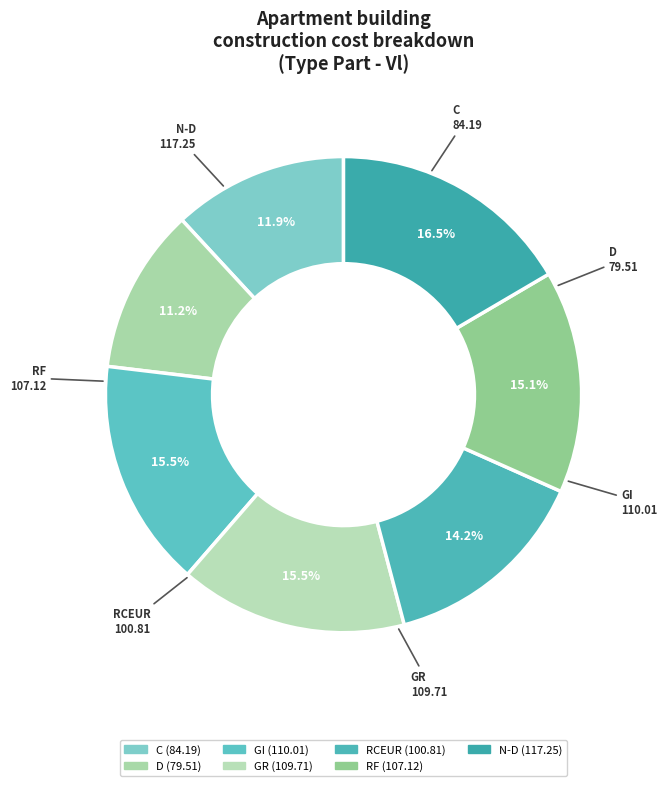

How many slices are in this pie chart?

7